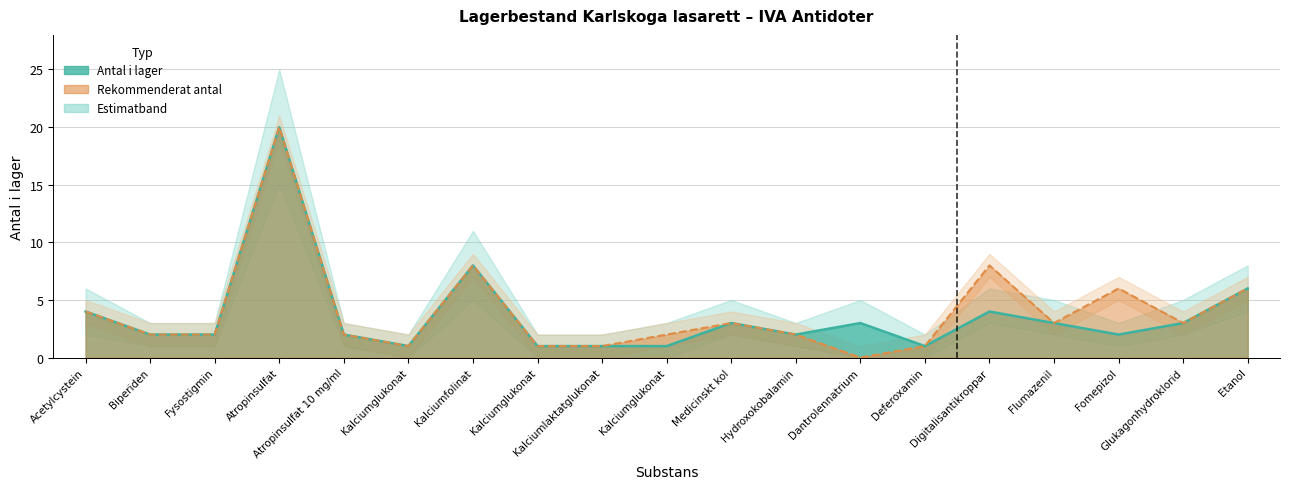

Is it true that Antal i lager equals 3 at Etanol?

False